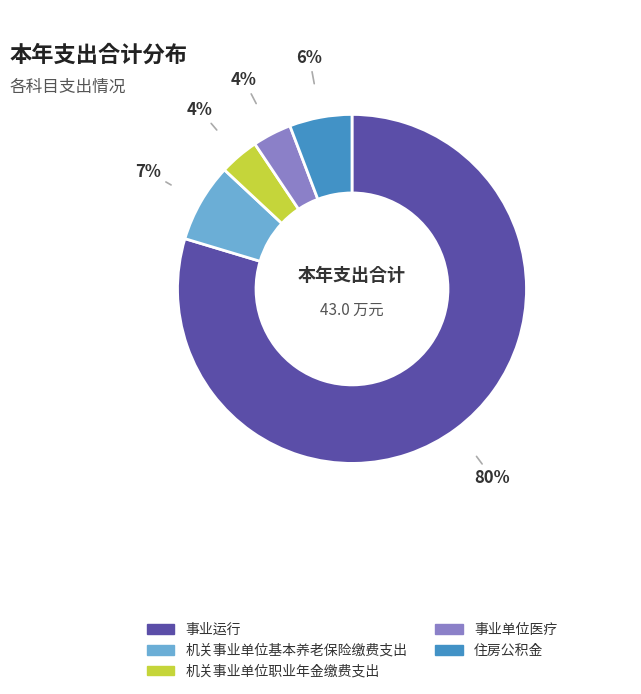

Does any single category account for the majority?

Yes